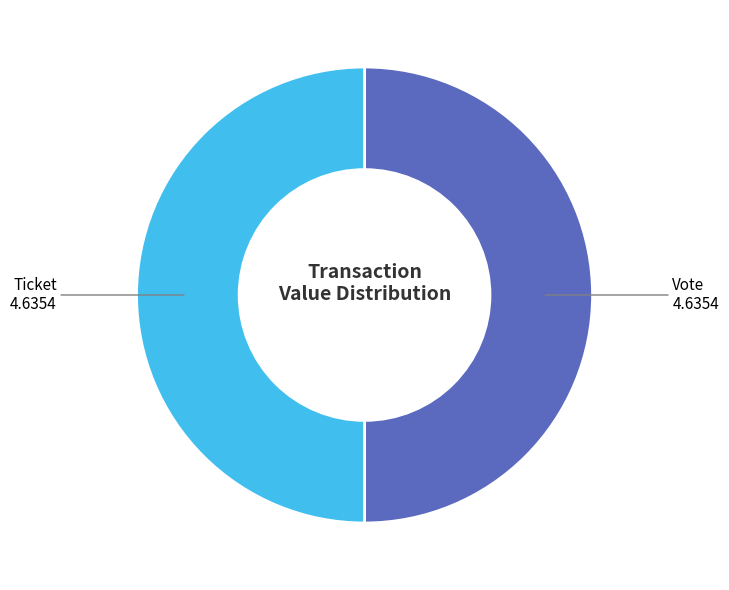

Is the sum of Ticket and Vote greater than half?

Yes